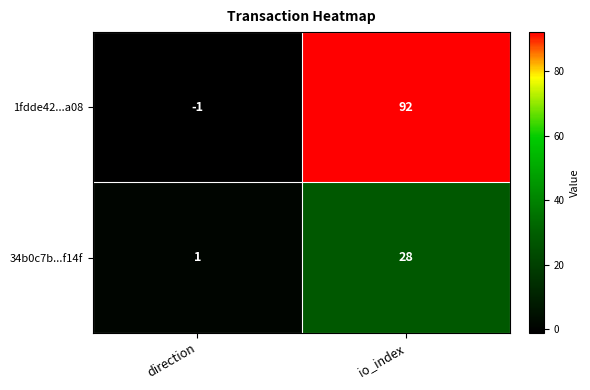

Rank the series by their average value, from highest to lowest.

1fdde42...a08, 34b0c7b...f14f